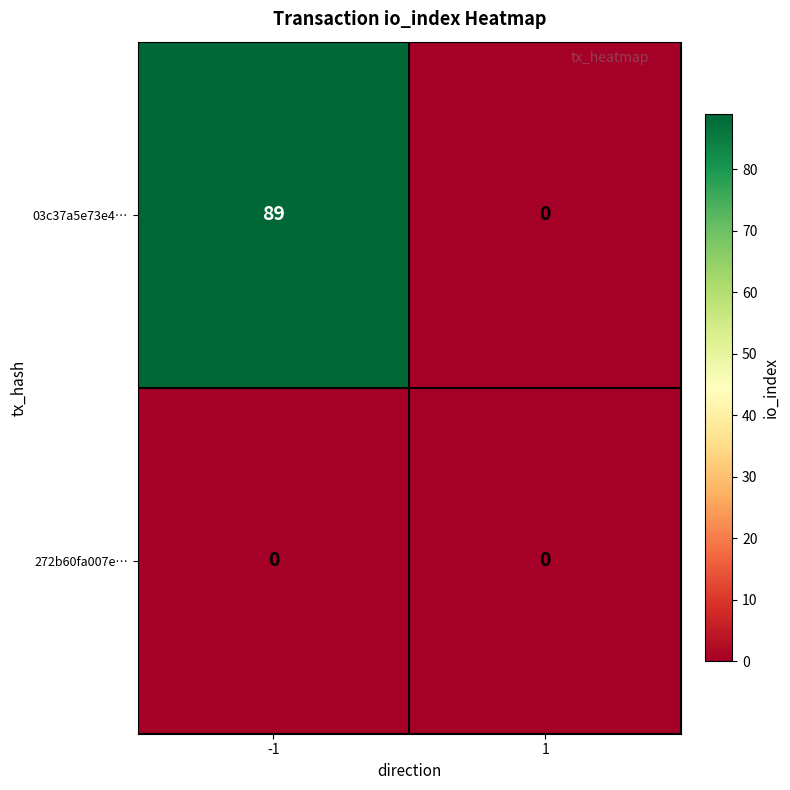

Count the number of data series in this chart.

2